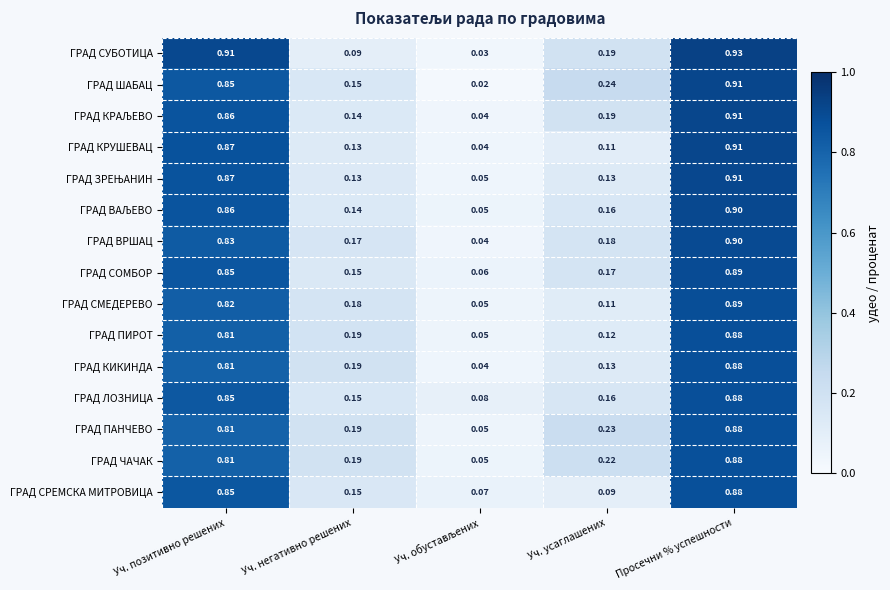

Which series has the largest range (max minus min)?

ГРАД СУБОТИЦА